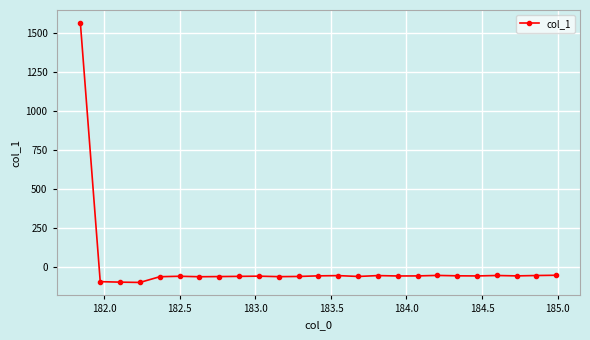

What is the difference between the second highest and second lowest values?

44.1